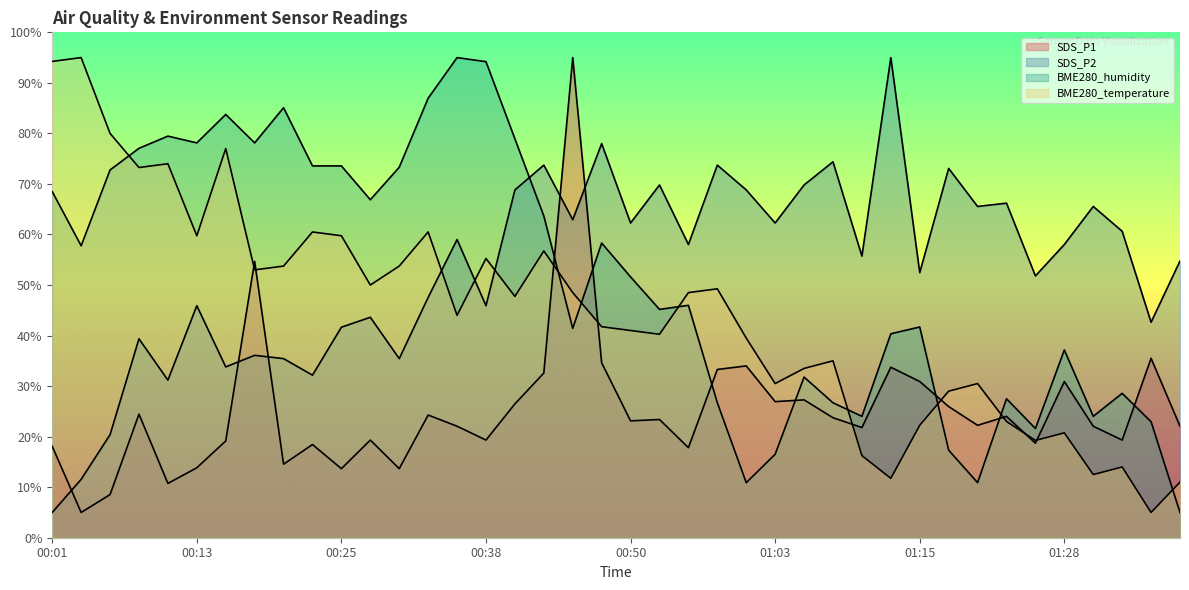

Between 00:23 and 00:25, which series saw the biggest shift?

SDS_P2